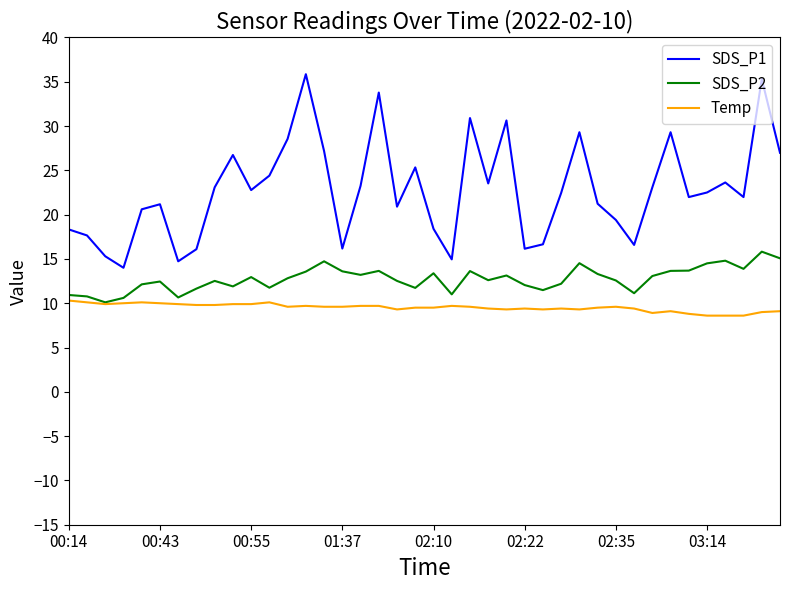

What are all the series names shown in the legend?

SDS_P1, SDS_P2, Temp